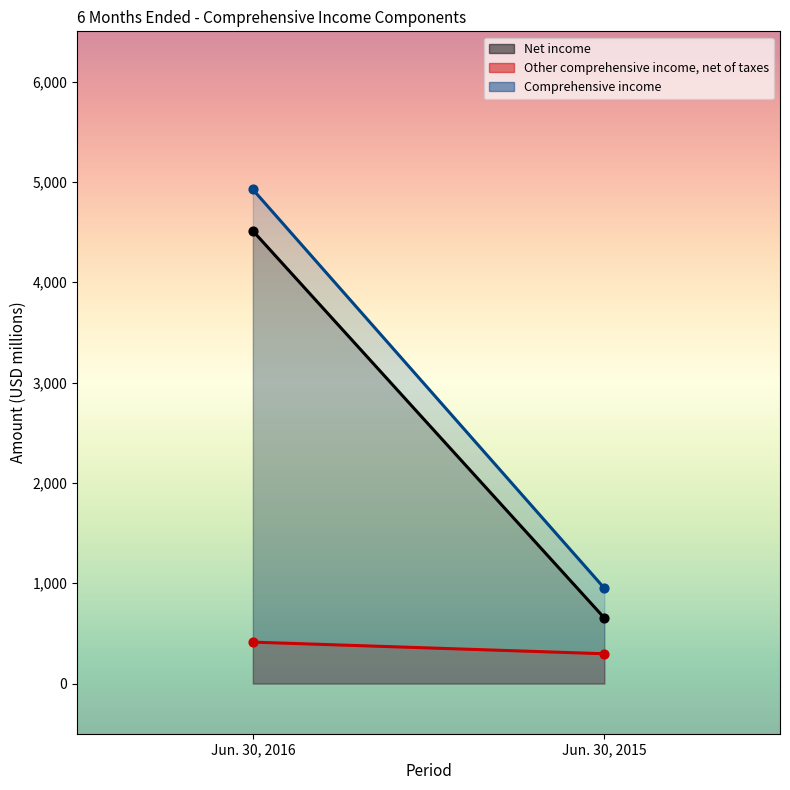

Is the value of Other comprehensive income, net of taxes at Jun. 30, 2016 greater than the value of Comprehensive income at Jun. 30, 2016?

No